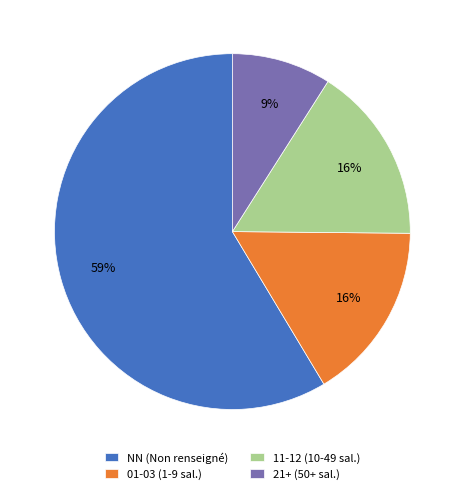

Is NN (Non renseigné) the majority of the pie?

Yes